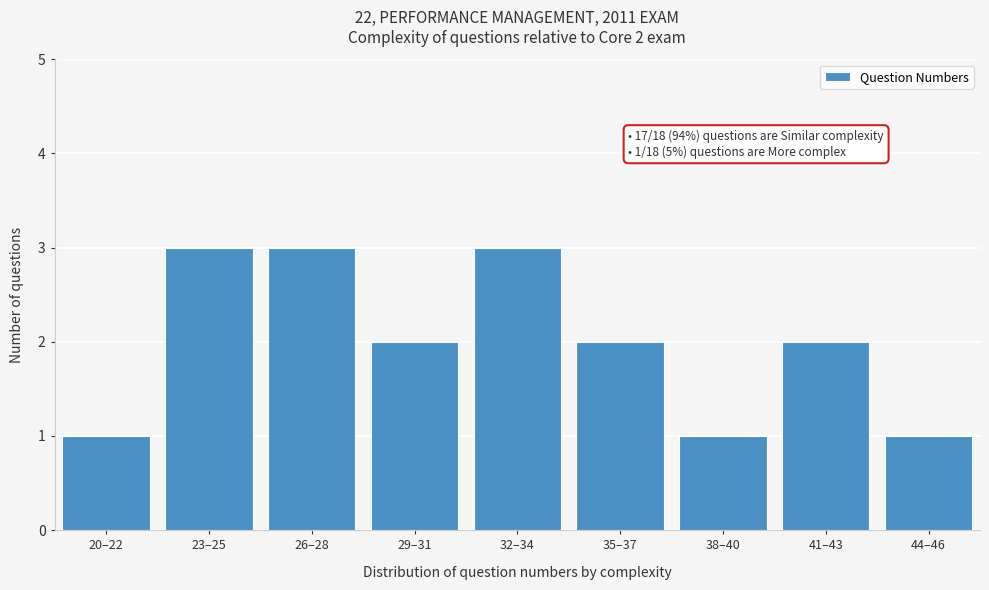

Reading left to right, list all the values displayed in this chart.

20–22=1	23–25=3	26–28=3	29–31=2	32–34=3	35–37=2	38–40=1	41–43=2	44–46=1